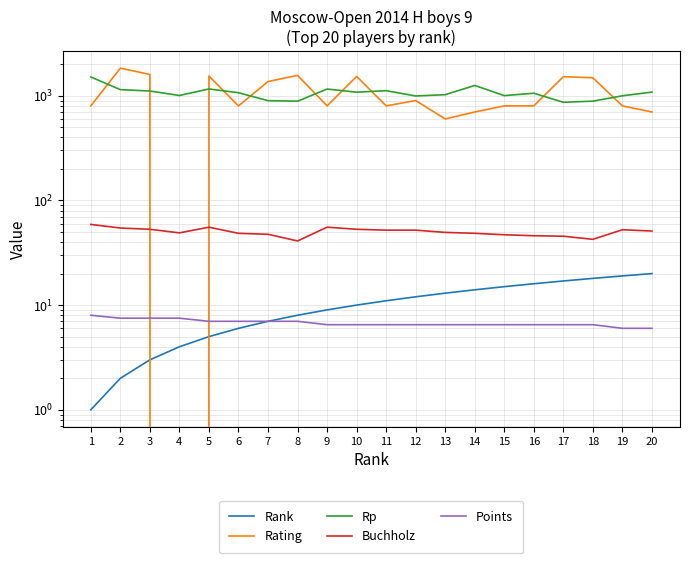

At how many categories does at least one series exceed 688?

20